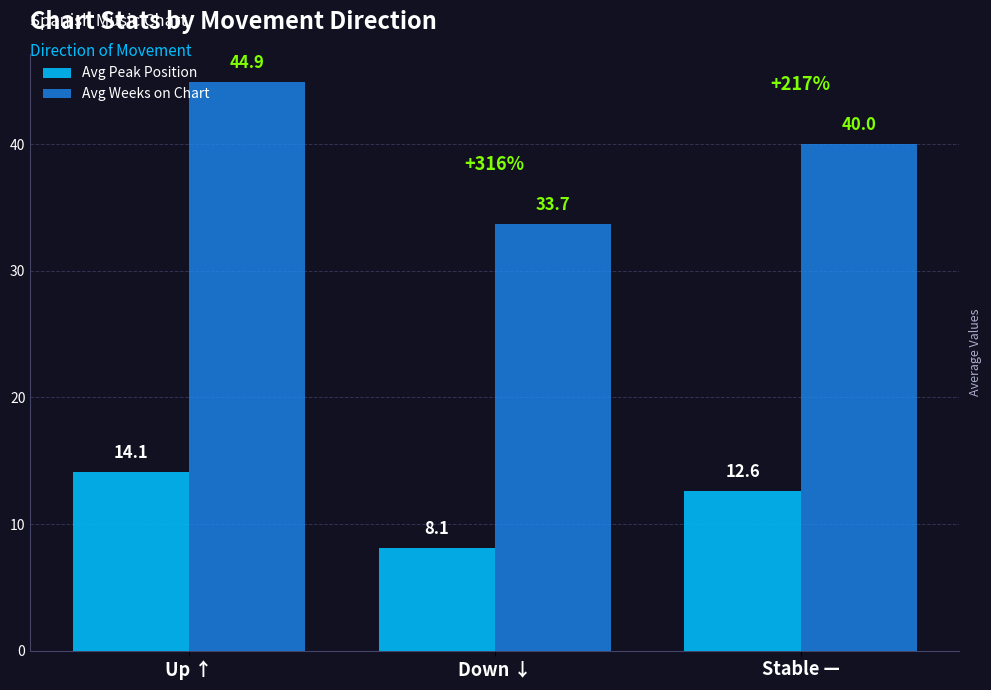

Which series changed the most between Down ↓ and Stable —?

Avg Weeks on Chart